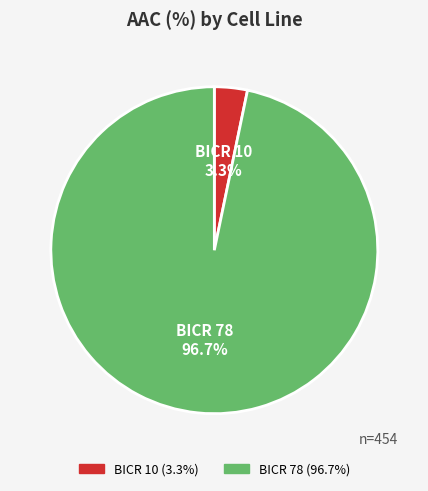

How many segments does this pie chart have?

2